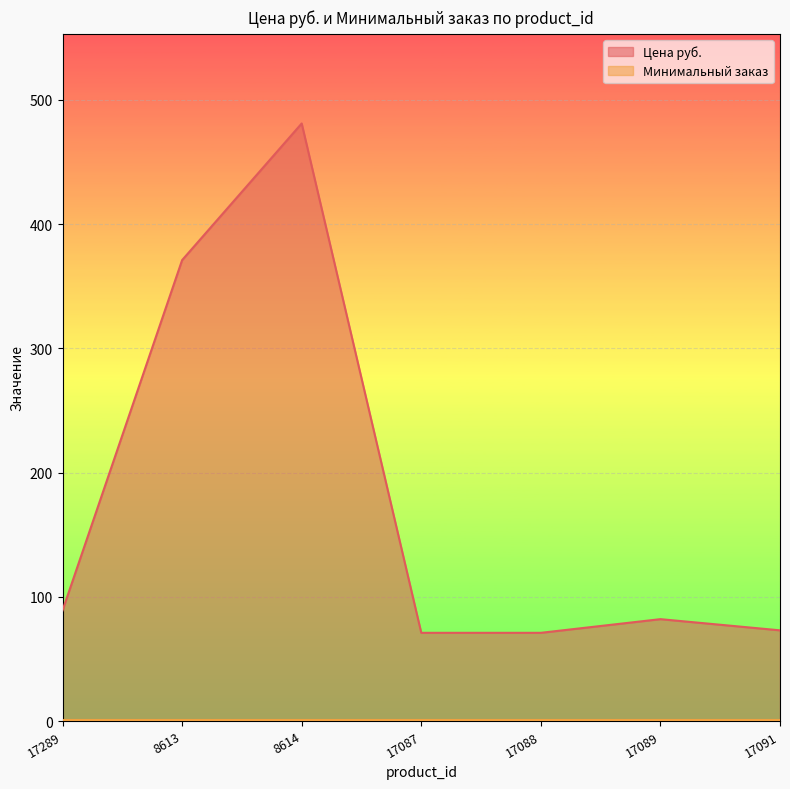

How many values exceed 82?

3